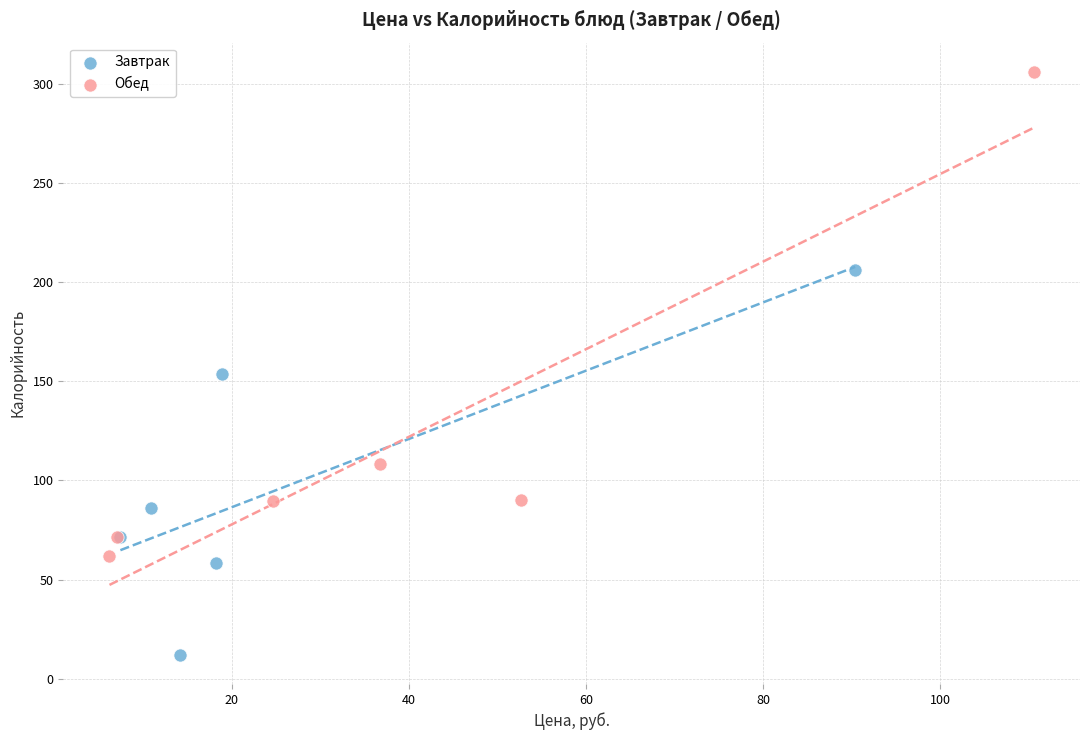

Which series contains the lowest Y value?

Завтрак